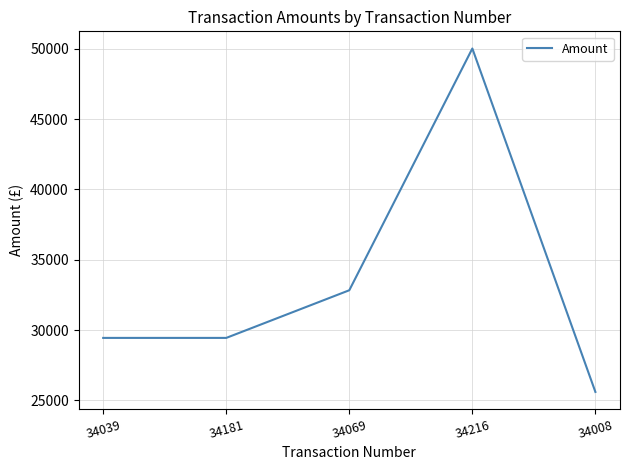

Approximately how many times larger is the value at 34069 compared to 34181?

1.1